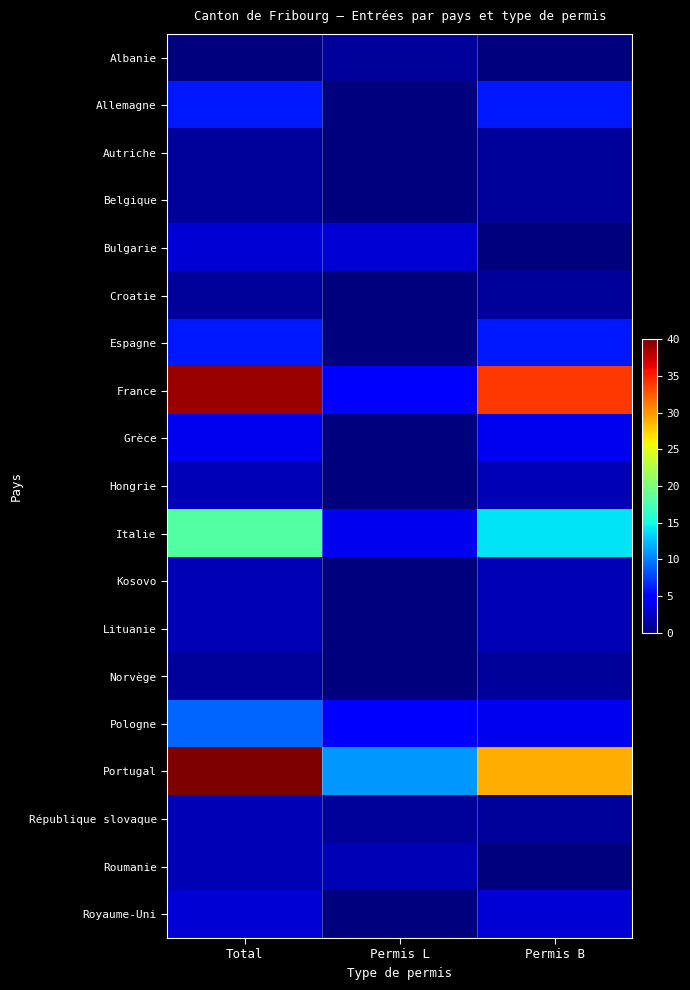

Where is Italie nearest to the value 11?

Permis B